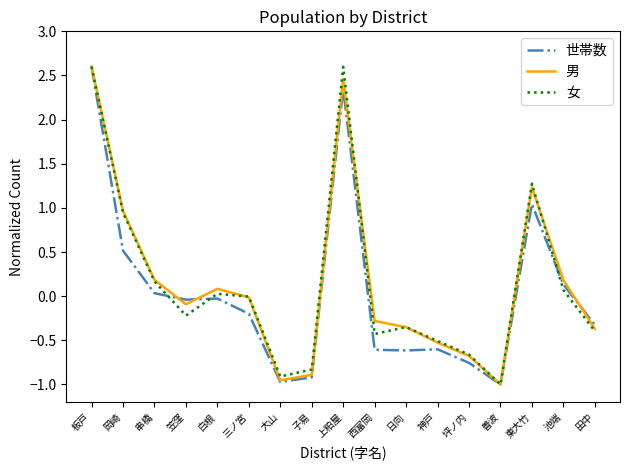

At which label does 女 reach its minimum?

善波